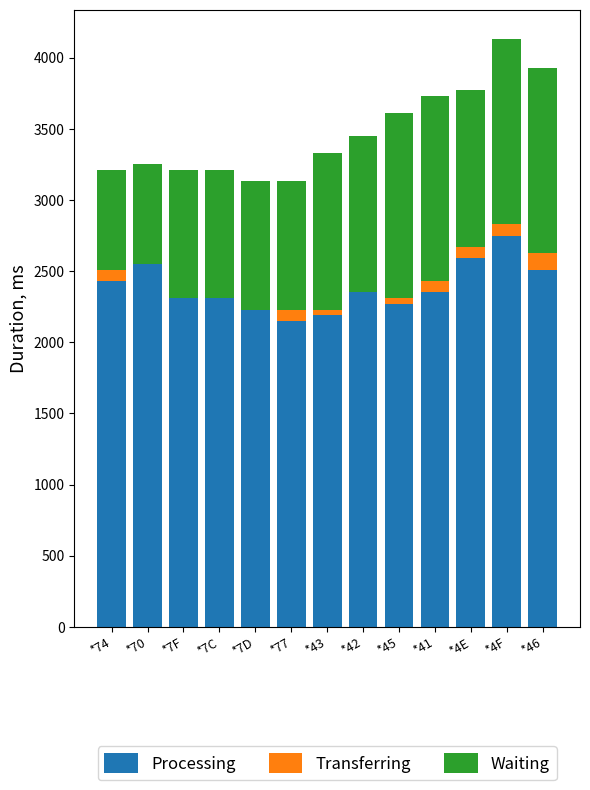

Which category has the highest value in the Processing series?

*4F